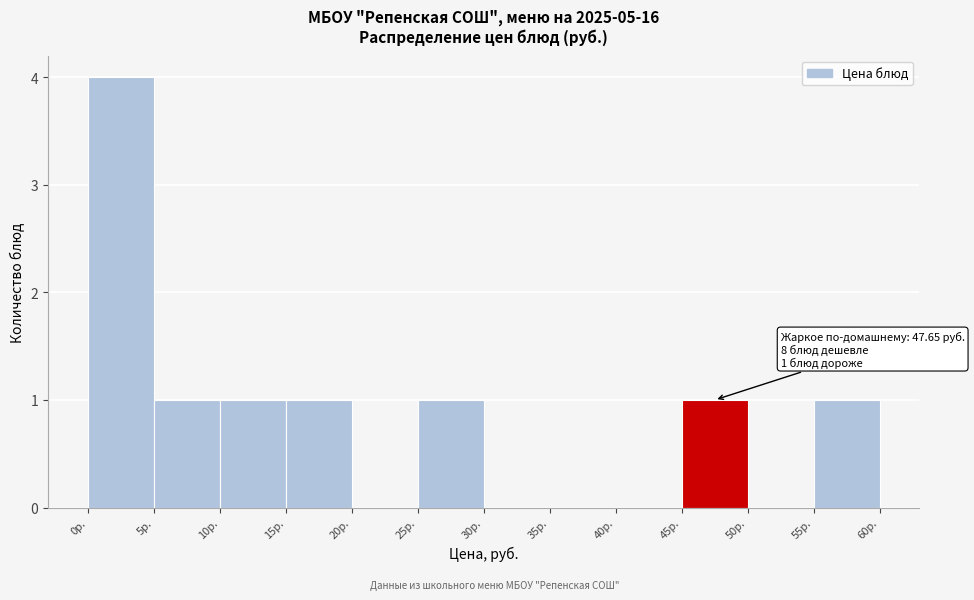

Which range on the x-axis has the tallest bar?

0 to 5